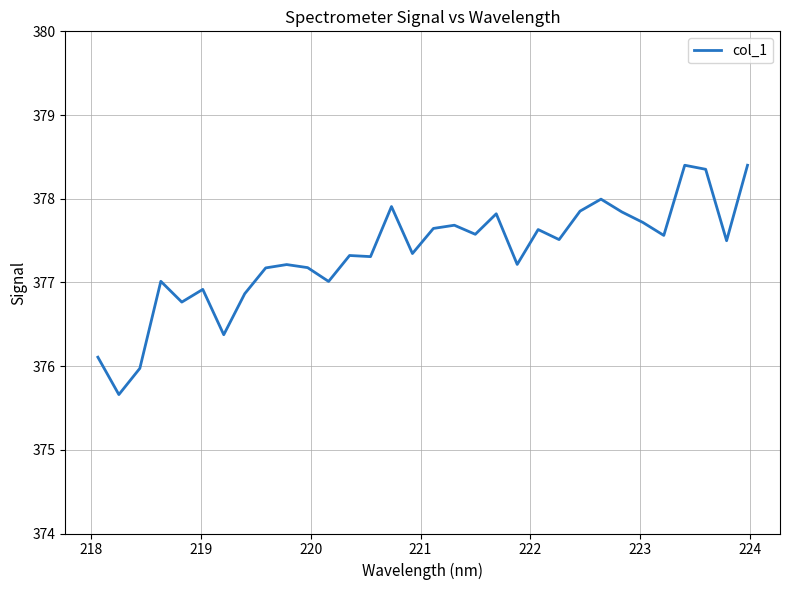

What is the minimum value shown in the chart?

375.7